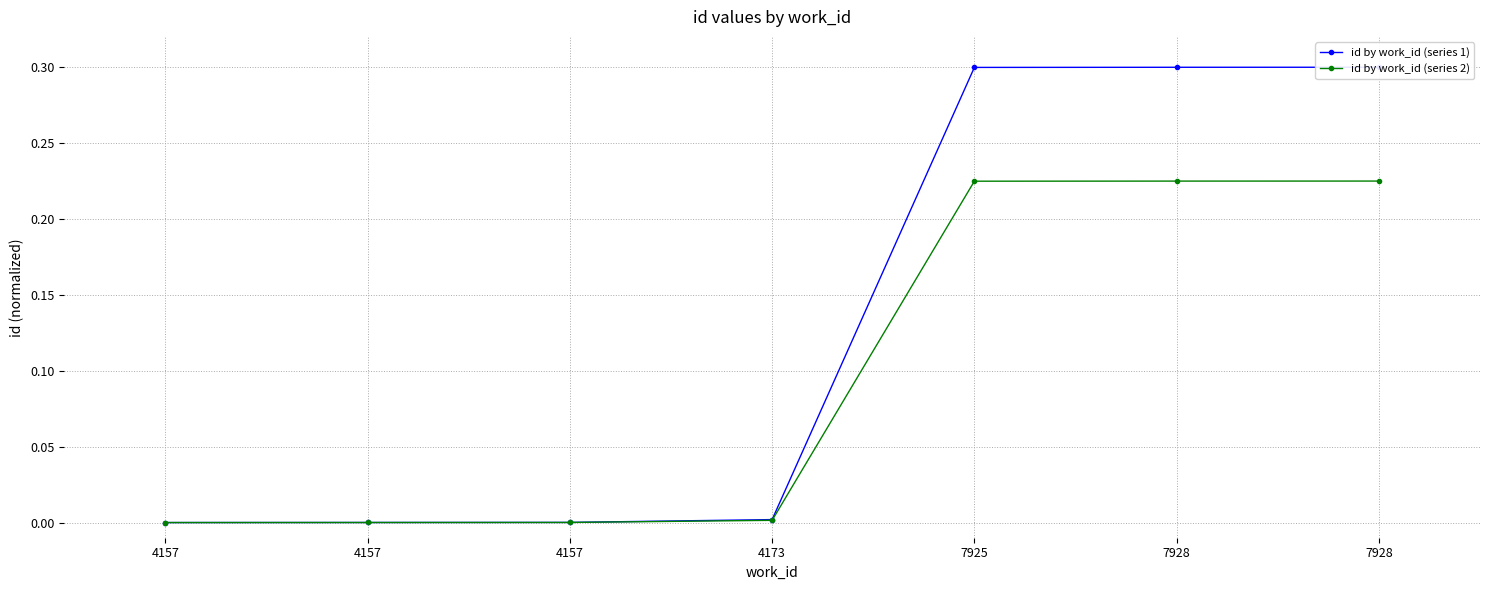

Reading left to right, list all the values displayed in this chart.

id by work_id (series 1): 4157=0.0	4157=0.0	4157=0.0	4173=0.0	7925=0.3	7928=0.3	7928=0.3
id by work_id (series 2): 4157=0.0	4157=0.0	4157=0.0	4173=0.0	7925=0.2	7928=0.2	7928=0.2